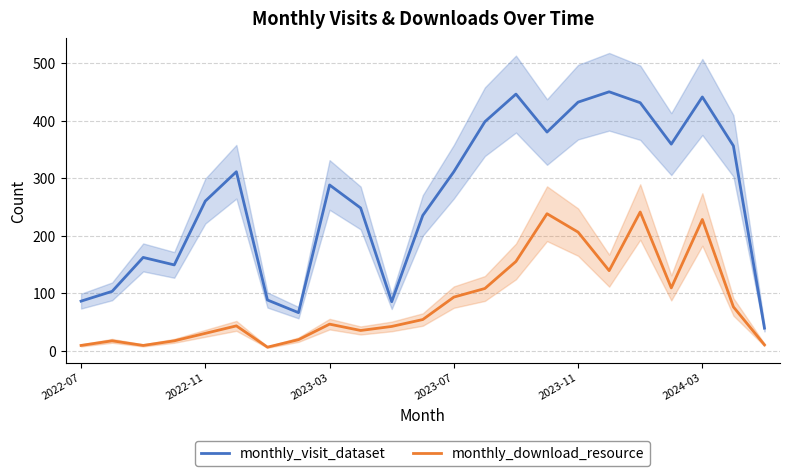

At which category is the sum across all series the highest?

18